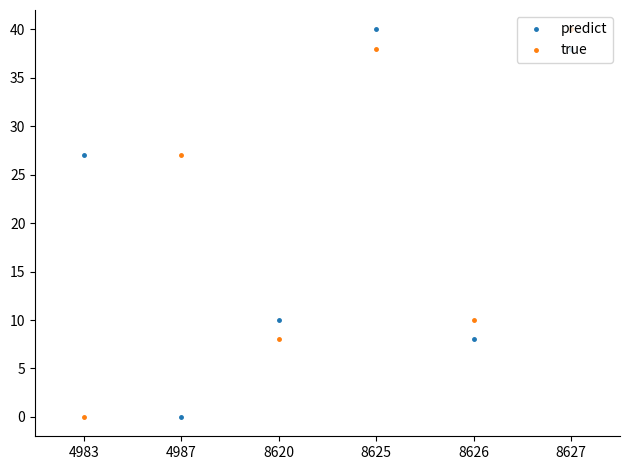

What is the difference between the second highest and second lowest values in the predict series?

30